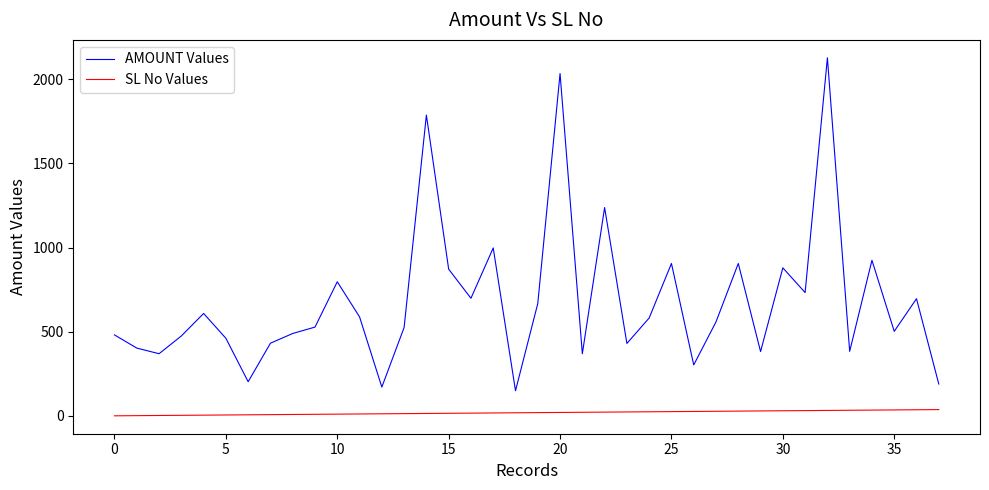

Does the chart display data point markers on the line(s)?

No